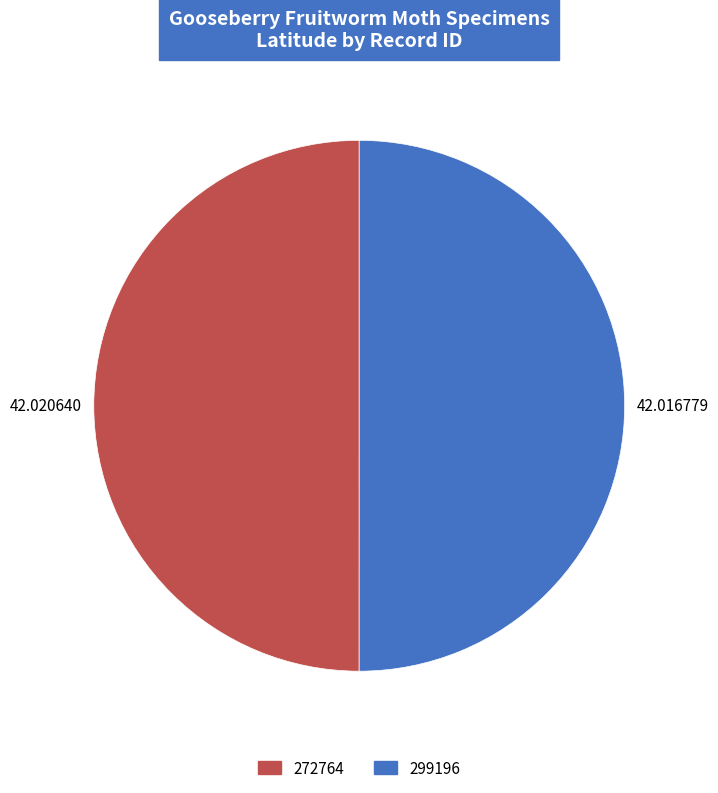

Approximately how many times larger is the value at 272764 compared to 299196?

1.0